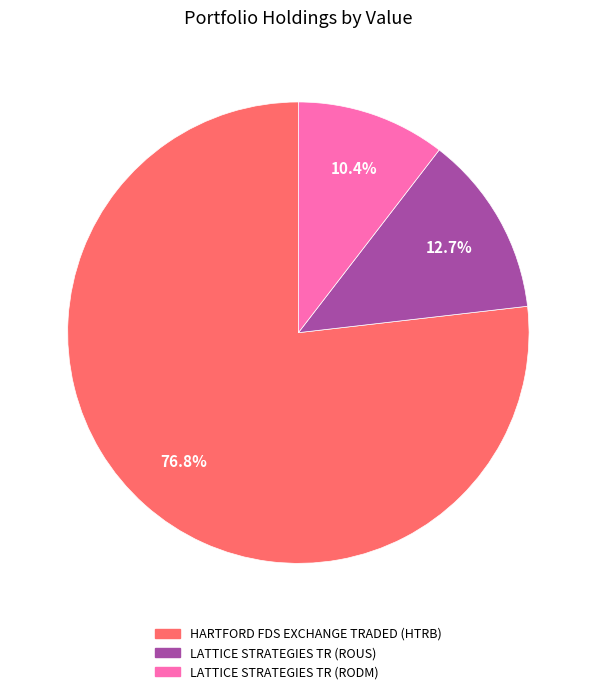

To the nearest percent, what is the difference between the HARTFORD FDS EXCHANGE TRADED (HTRB) and LATTICE STRATEGIES TR (ROUS) slice percentages?

64%